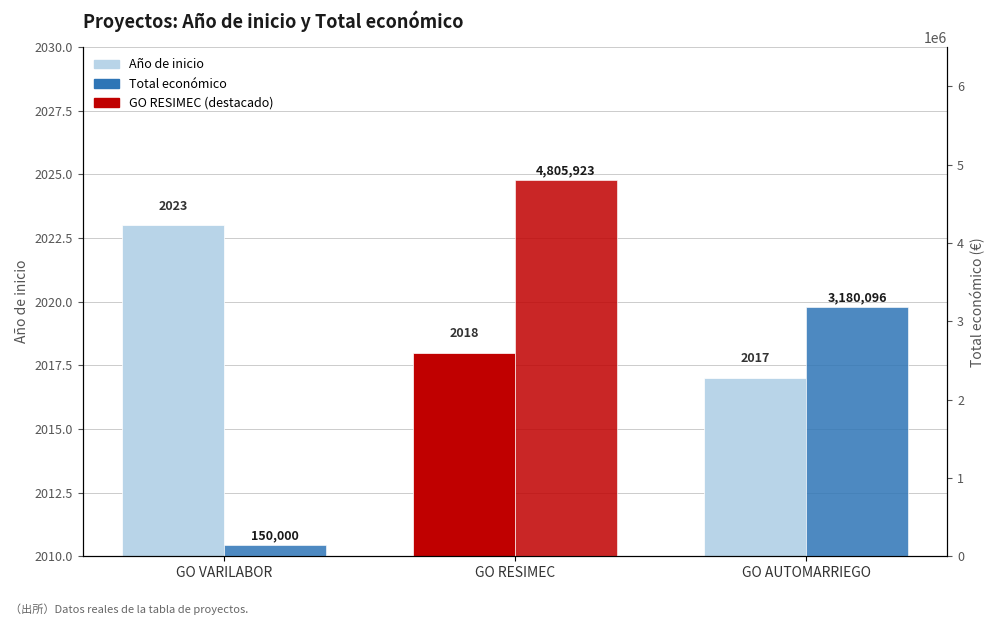

Does the chart contain any negative values?

No